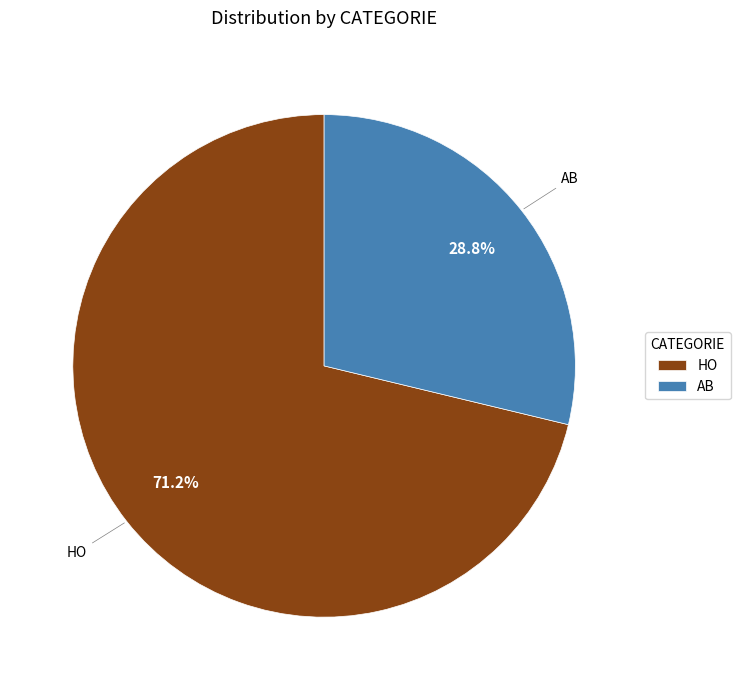

To the nearest percent, what is the difference between the largest and smallest slice percentages?

42%